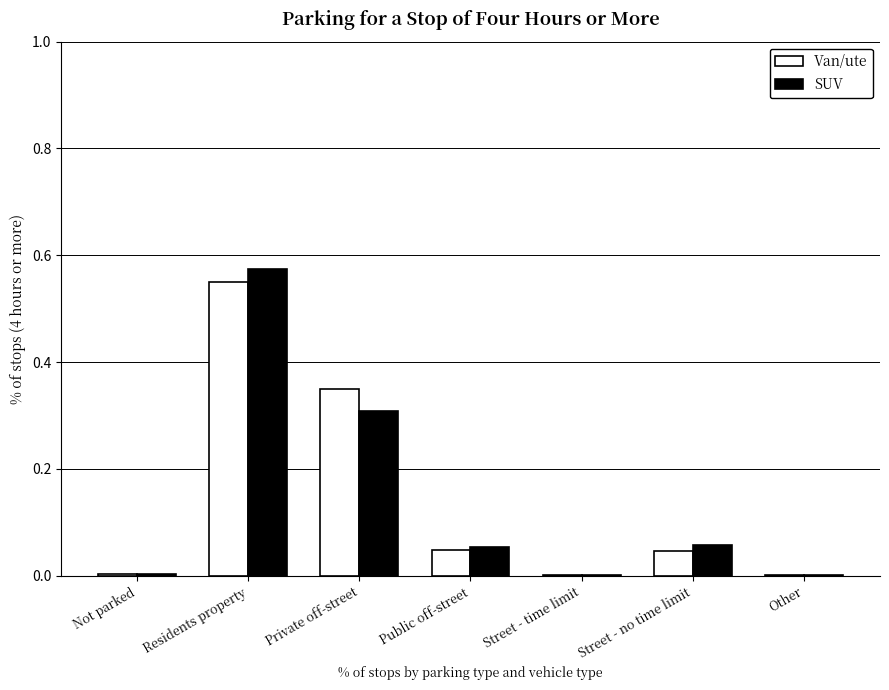

The SUV series shows 0.0 at Other. True or false?

True